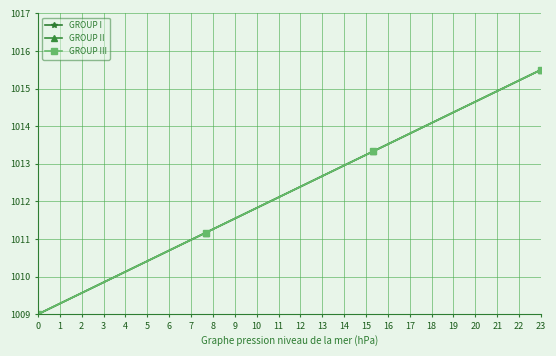

Does the chart have visible grid lines?

Yes